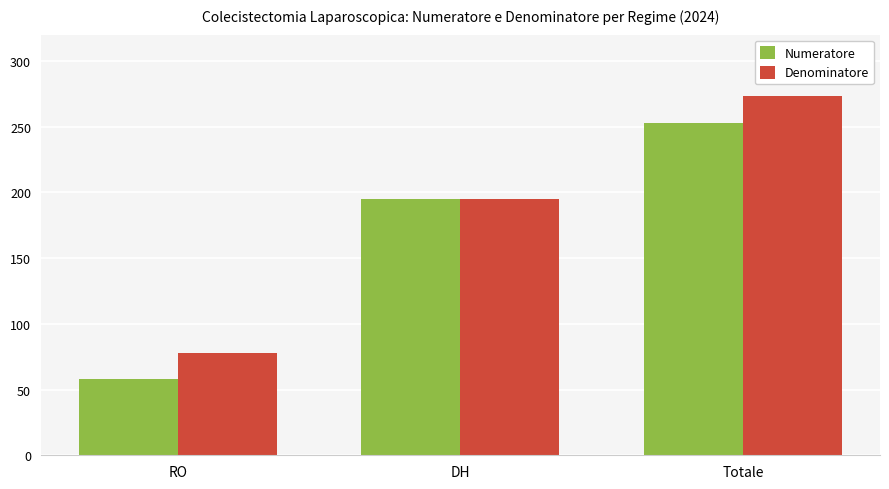

What is the approximate value of Numeratore at RO?

58